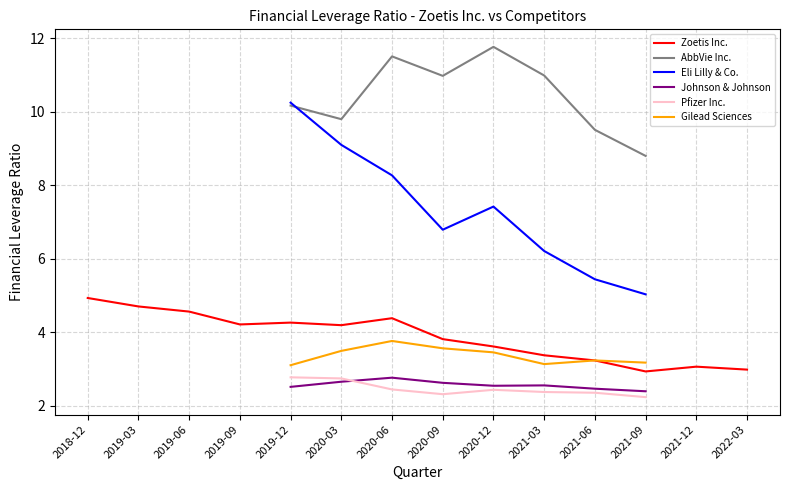

How many lines are shown in the chart?

6